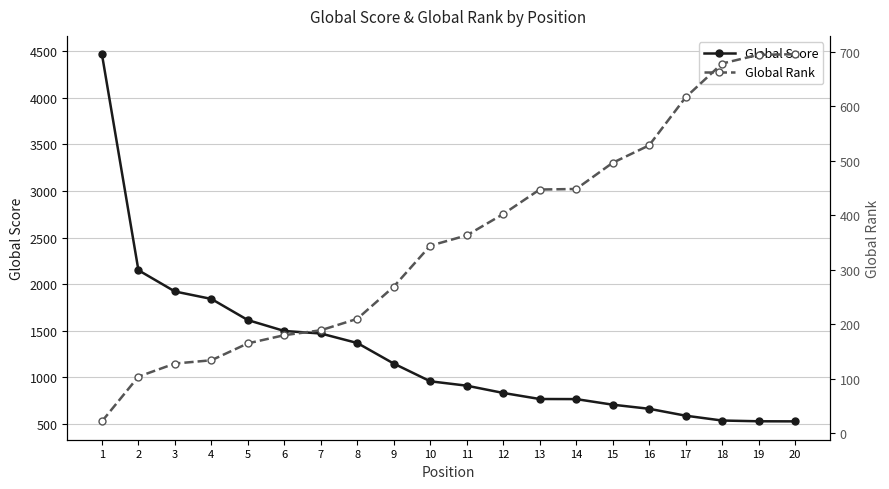

Between which two adjacent categories do Global Rank and Global Score first intersect?

16 and 17